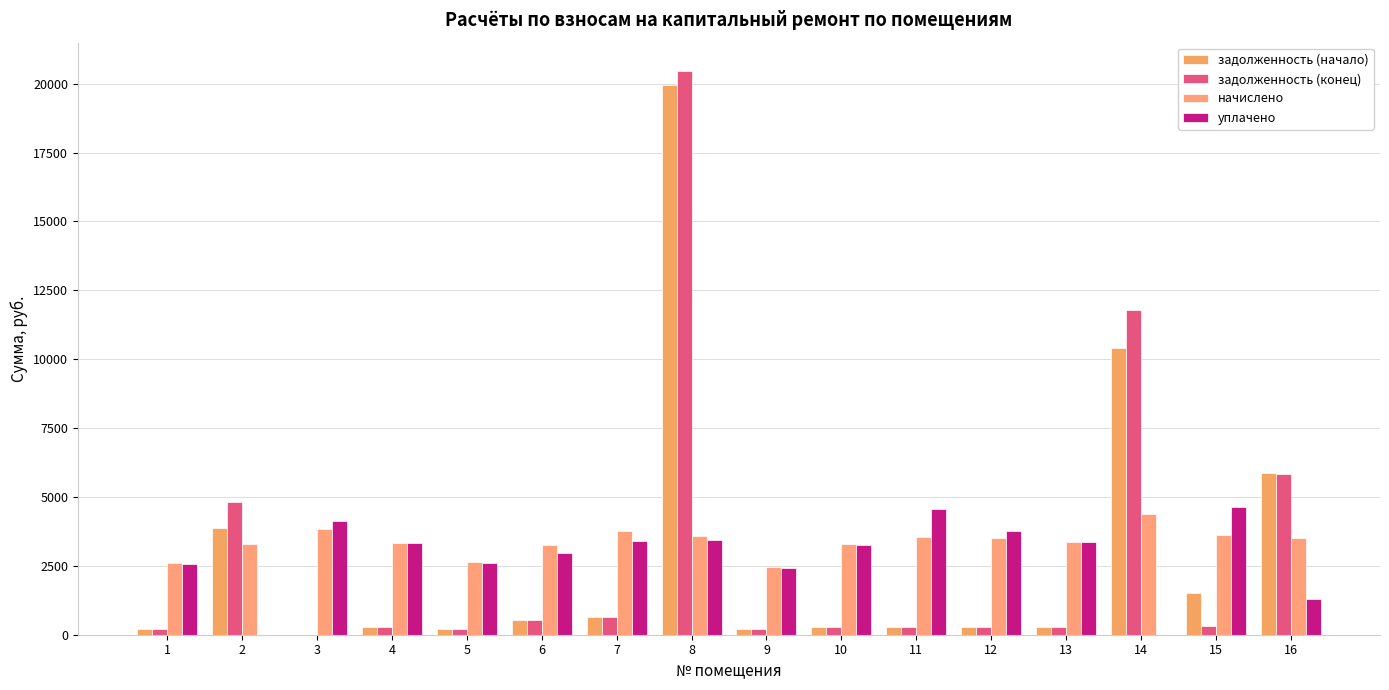

What is the highest value of the задолженность (начало) series?

19967.5